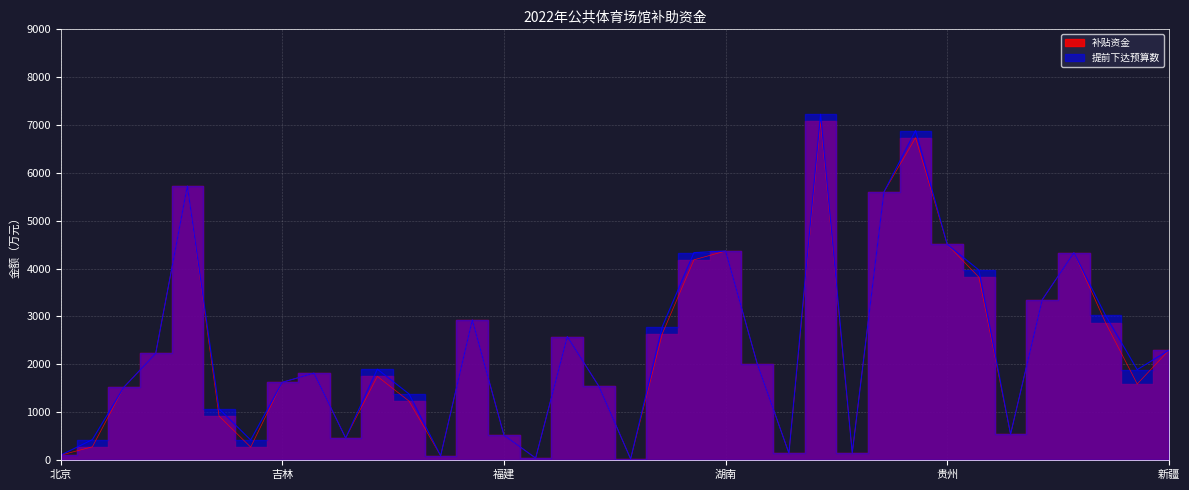

The value of 提前下达预算数 at 河北 is 778. True or false?

False